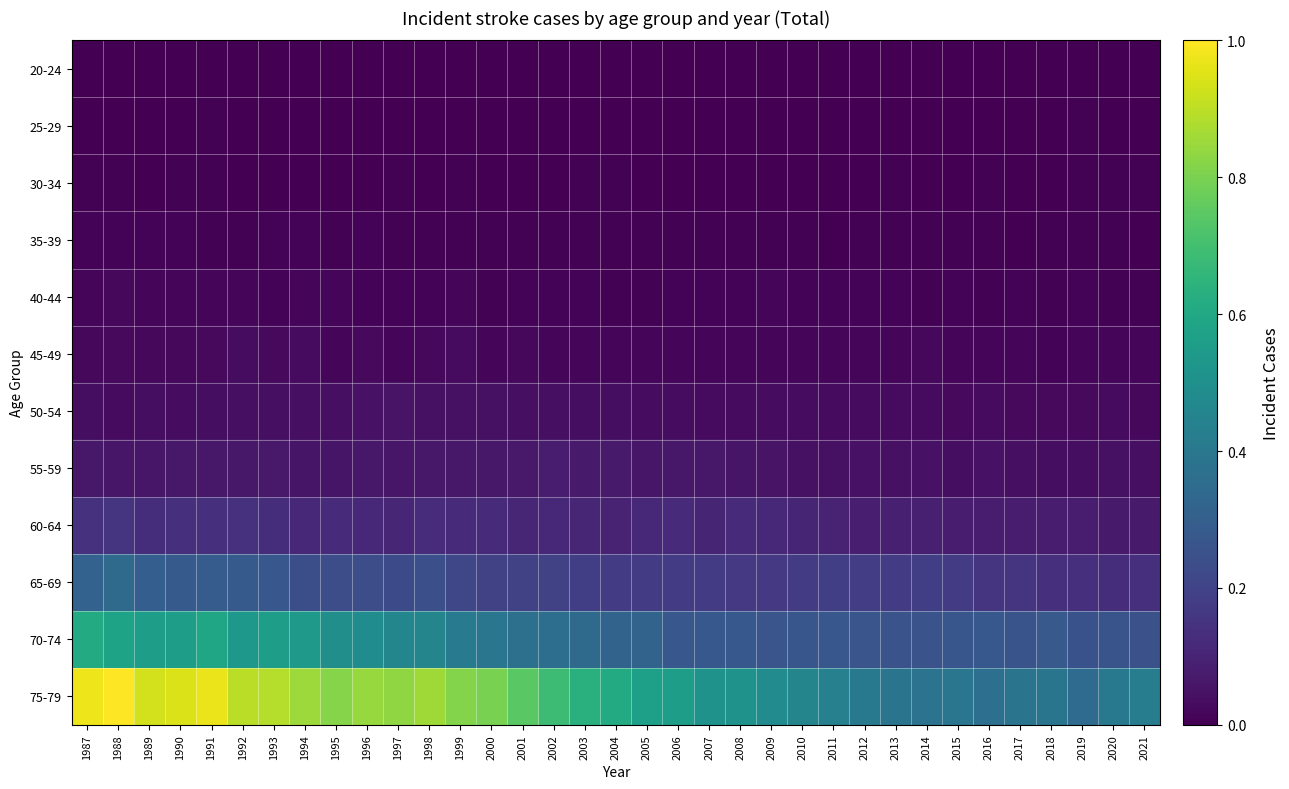

Count the number of categories in the chart.

35